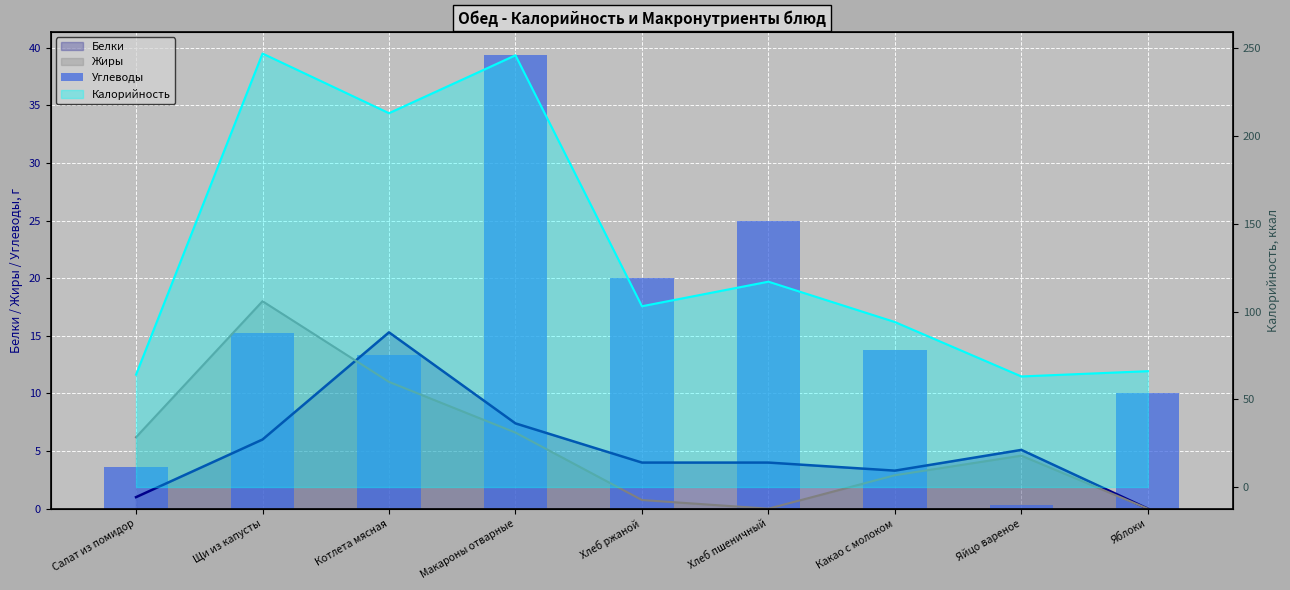

What is the approximate value at Котлета мясная?

13.3